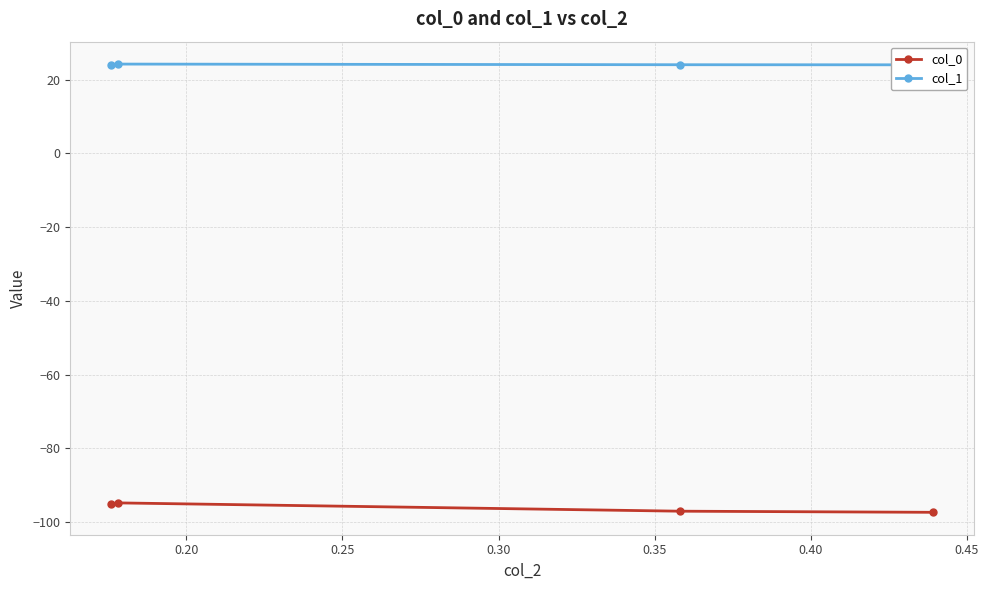

What is the lowest value of the col_0 series?

-97.4